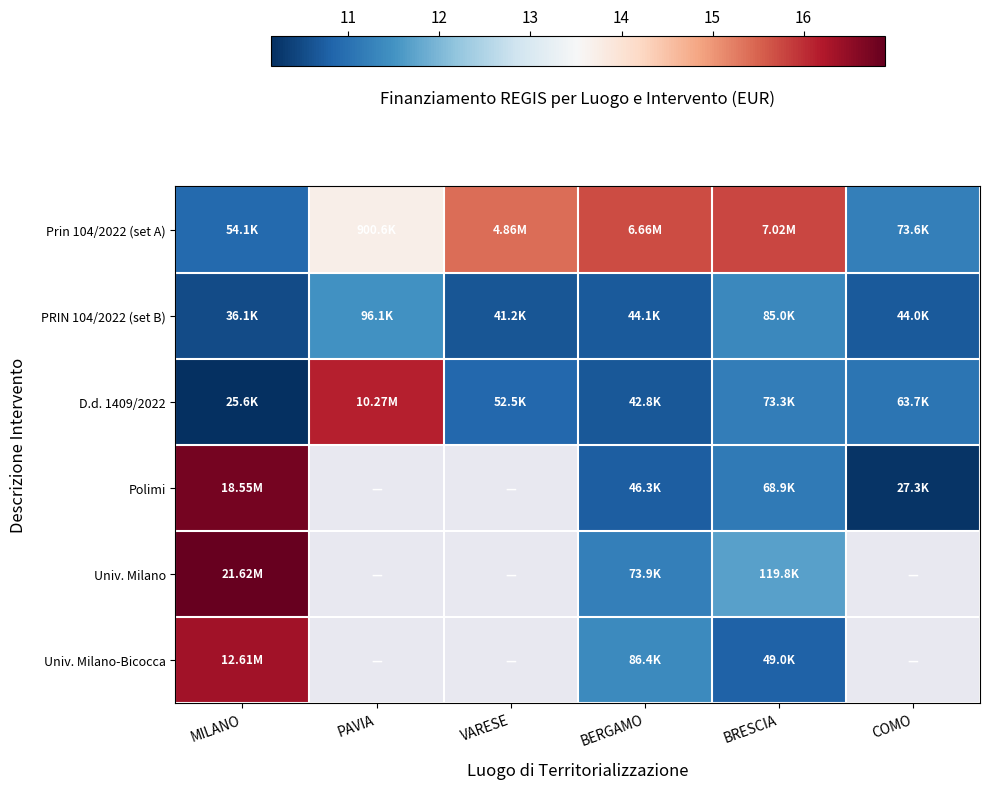

At how many categories does at least one series exceed 16?

2